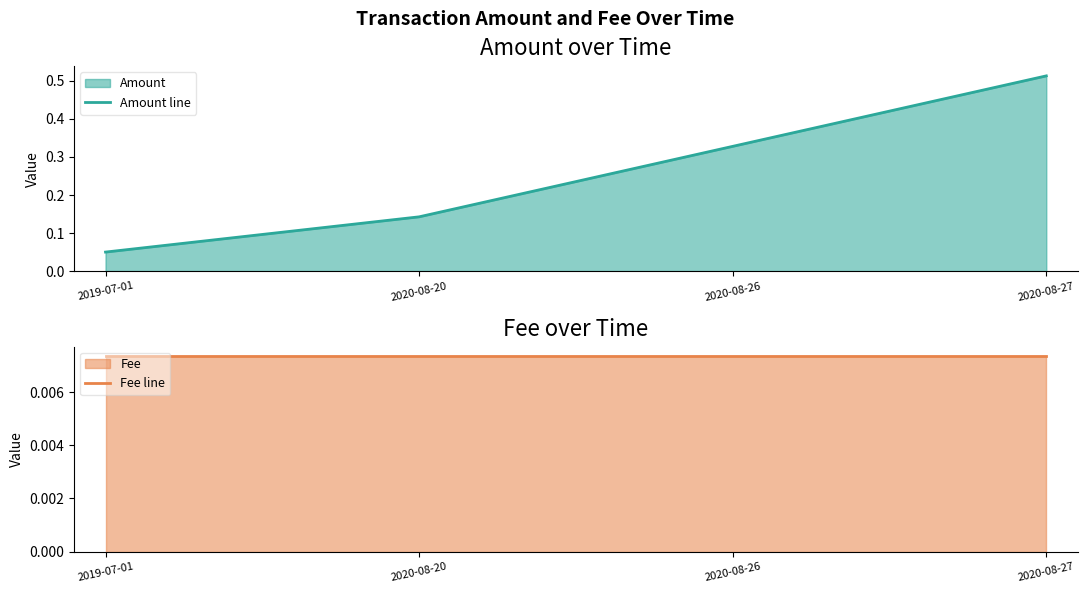

At 2020-08-27, list the series in order from largest to smallest.

Amount line, Fee line